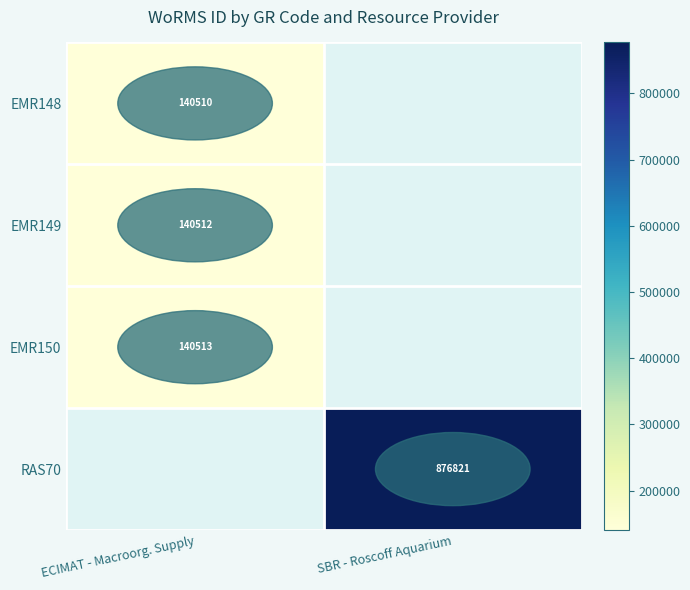

Is the value of EMR150 at ECIMAT - Macroorg. Supply greater than the value of RAS70 at SBR - Roscoff Aquarium?

No